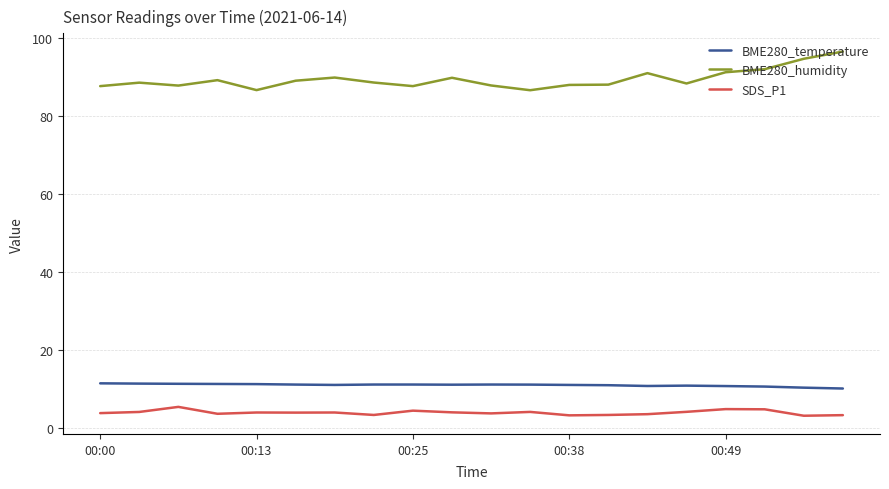

True or false: BME280_temperature and BME280_humidity cross at least once.

False